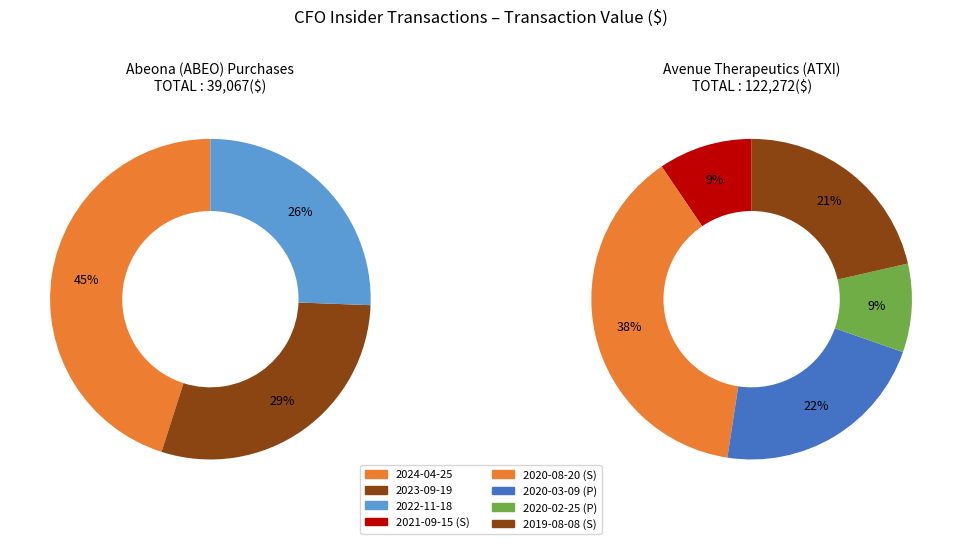

Which category has the smallest portion of the pie?

2022-11-18 ABEO